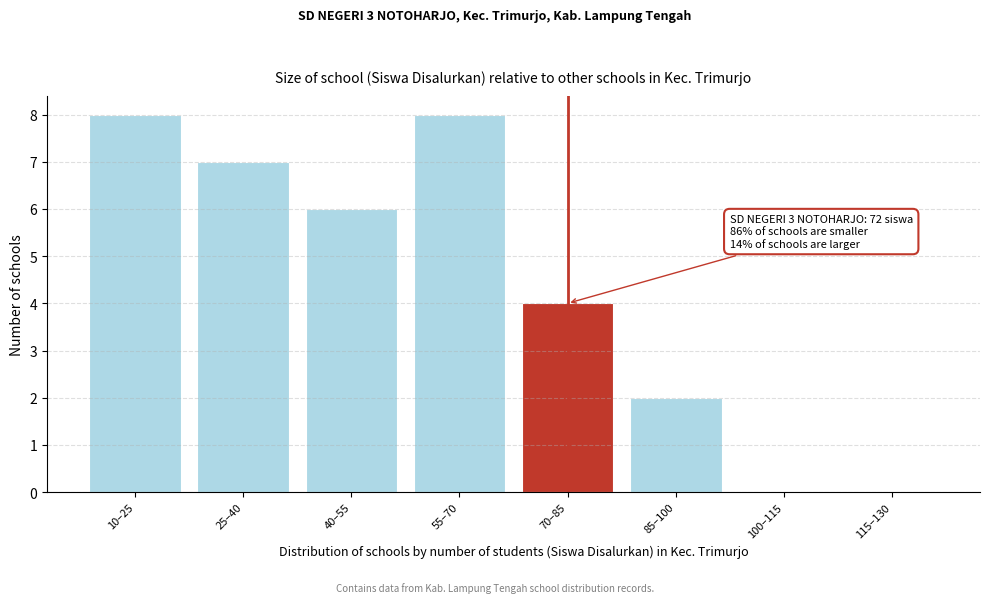

Reading left to right, list all the values displayed in this chart.

10–25=8	25–40=7	40–55=6	55–70=8	70–85=4	85–100=2	100–115=0	115–130=0